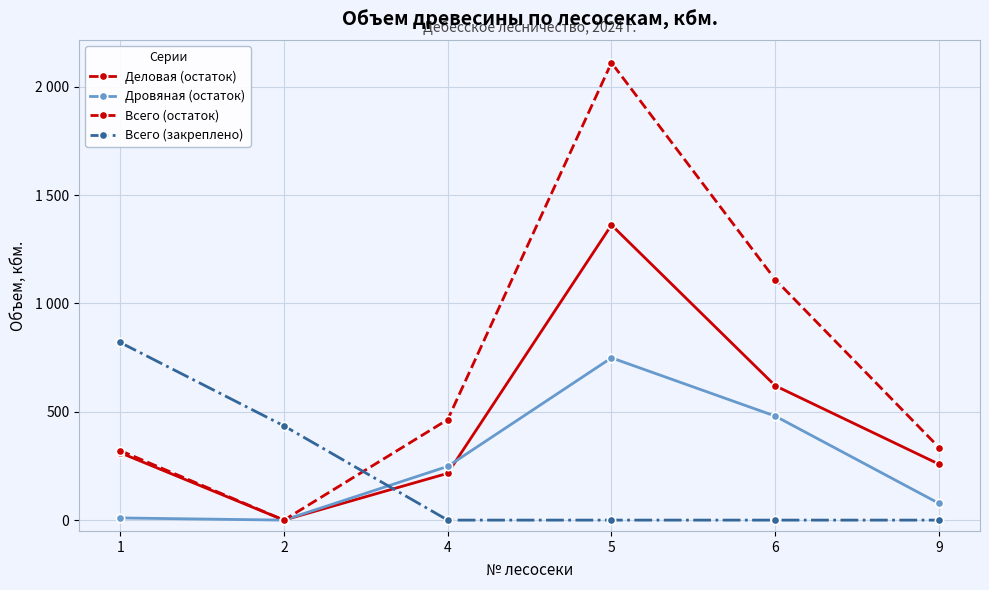

What is the maximum value shown in the chart?

2111